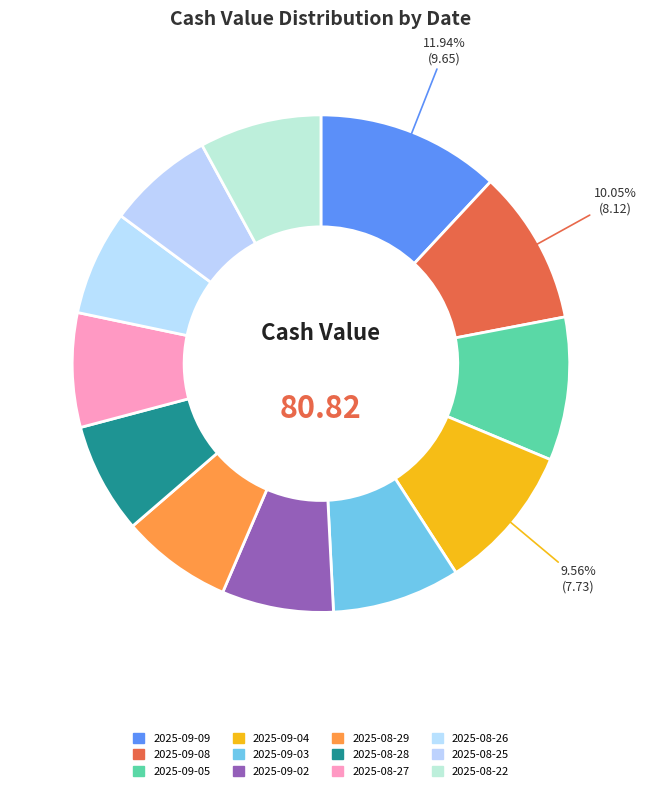

How many segments does this pie chart have?

12